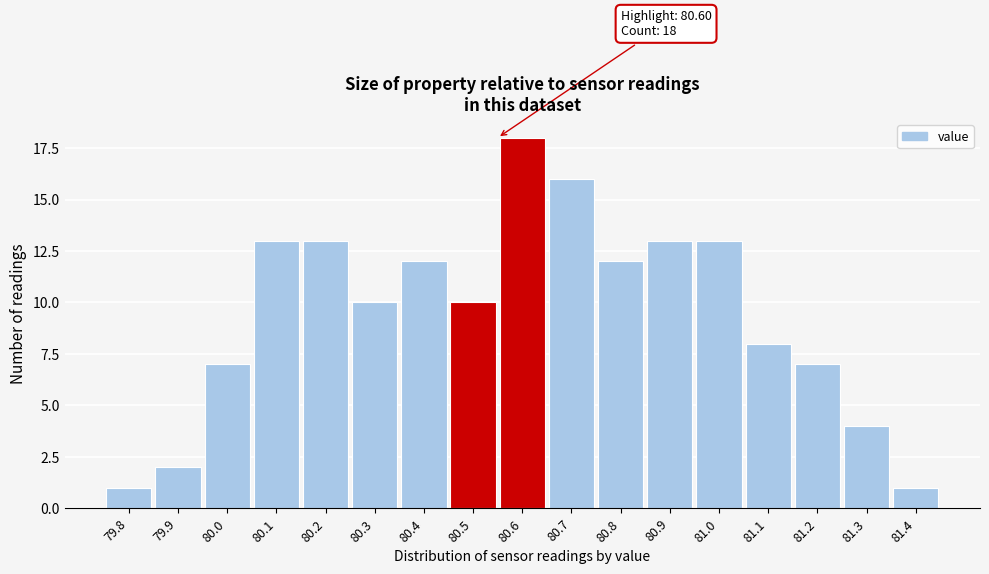

Reading right to left, extract all data points from this chart.

1	4	7	8	13	13	12	16	18	10	12	10	13	13	7	2	1